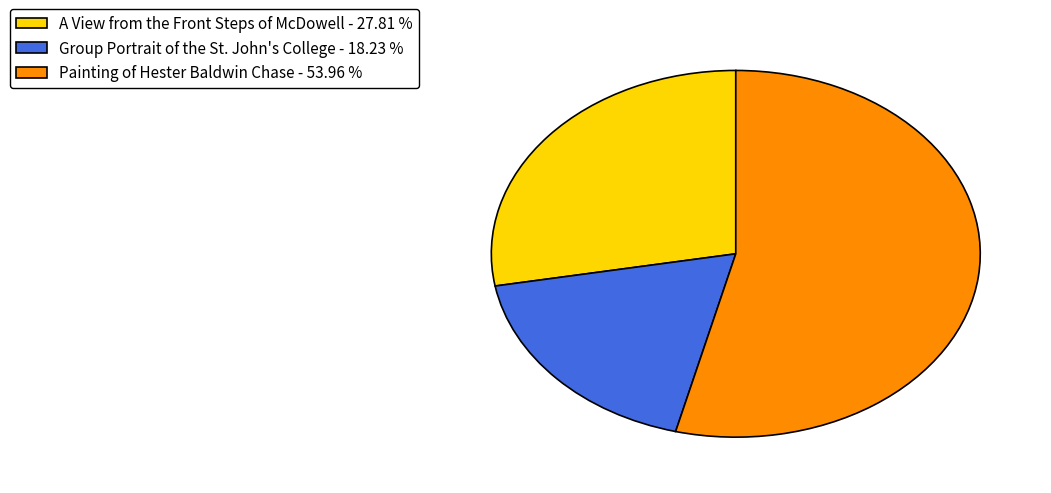

Approximately how many times larger is the value at A View from the Front Steps of McDowell - 27.81 % compared to Group Portrait of the St. John's College - 18.23 %?

1.5